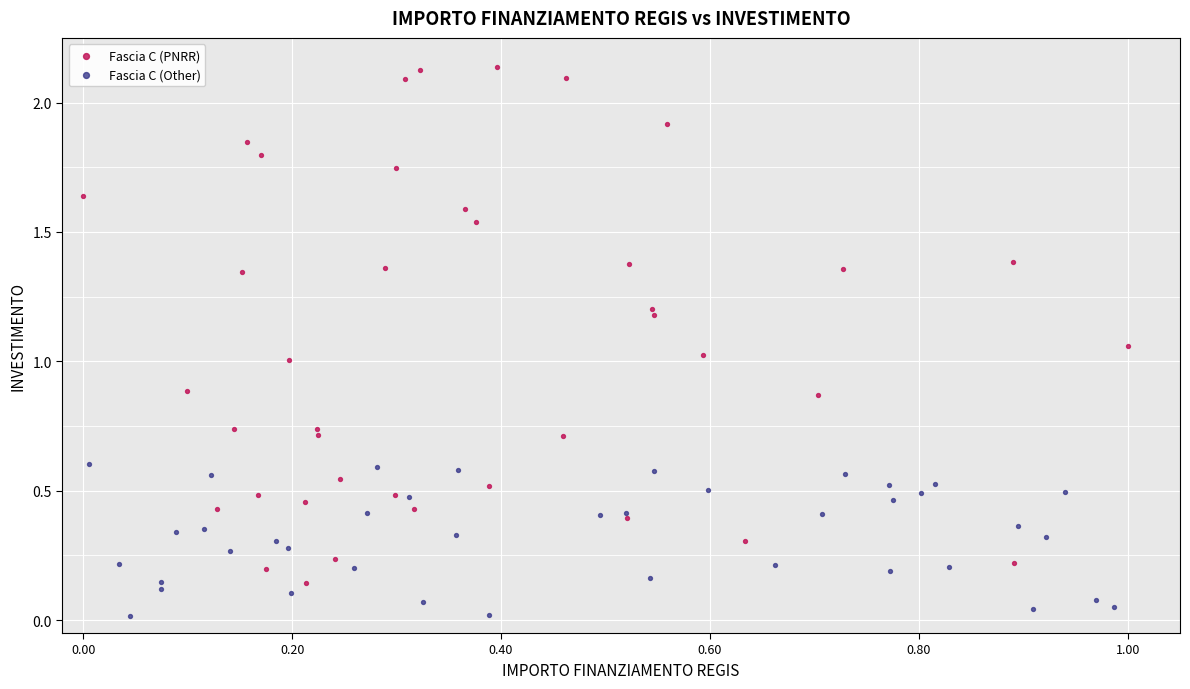

Which series reaches the maximum Y coordinate?

Fascia C (PNRR)